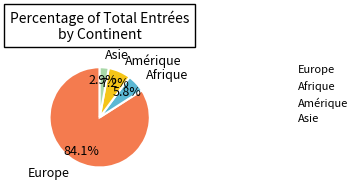

How many slices are in this pie chart?

4